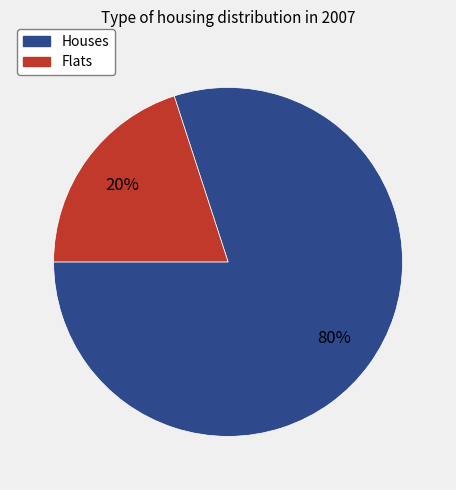

The Flats slice represents 20% of the pie. True or false?

True